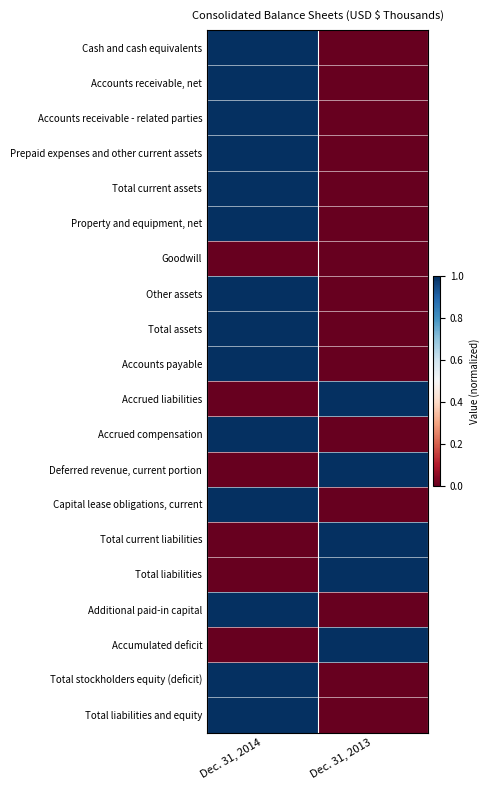

Reading left to right, extract all data points from this chart.

Cash and cash equivalents: Dec. 31, 2014=1	Dec. 31, 2013=0
Accounts receivable, net: Dec. 31, 2014=1	Dec. 31, 2013=0
Accounts receivable - related parties: Dec. 31, 2014=1	Dec. 31, 2013=0
Prepaid expenses and other current assets: Dec. 31, 2014=1	Dec. 31, 2013=0
Total current assets: Dec. 31, 2014=1	Dec. 31, 2013=0
Property and equipment, net: Dec. 31, 2014=1	Dec. 31, 2013=0
Goodwill: Dec. 31, 2014=0	Dec. 31, 2013=0
Other assets: Dec. 31, 2014=1	Dec. 31, 2013=0
Total assets: Dec. 31, 2014=1	Dec. 31, 2013=0
Accounts payable: Dec. 31, 2014=1	Dec. 31, 2013=0
Accrued liabilities: Dec. 31, 2014=0	Dec. 31, 2013=1
Accrued compensation: Dec. 31, 2014=1	Dec. 31, 2013=0
Deferred revenue, current portion: Dec. 31, 2014=0	Dec. 31, 2013=1
Capital lease obligations, current: Dec. 31, 2014=1	Dec. 31, 2013=0
Total current liabilities: Dec. 31, 2014=0	Dec. 31, 2013=1
Total liabilities: Dec. 31, 2014=0	Dec. 31, 2013=1
Additional paid-in capital: Dec. 31, 2014=1	Dec. 31, 2013=0
Accumulated deficit: Dec. 31, 2014=0	Dec. 31, 2013=1
Total stockholders equity (deficit): Dec. 31, 2014=1	Dec. 31, 2013=0
Total liabilities and equity: Dec. 31, 2014=1	Dec. 31, 2013=0